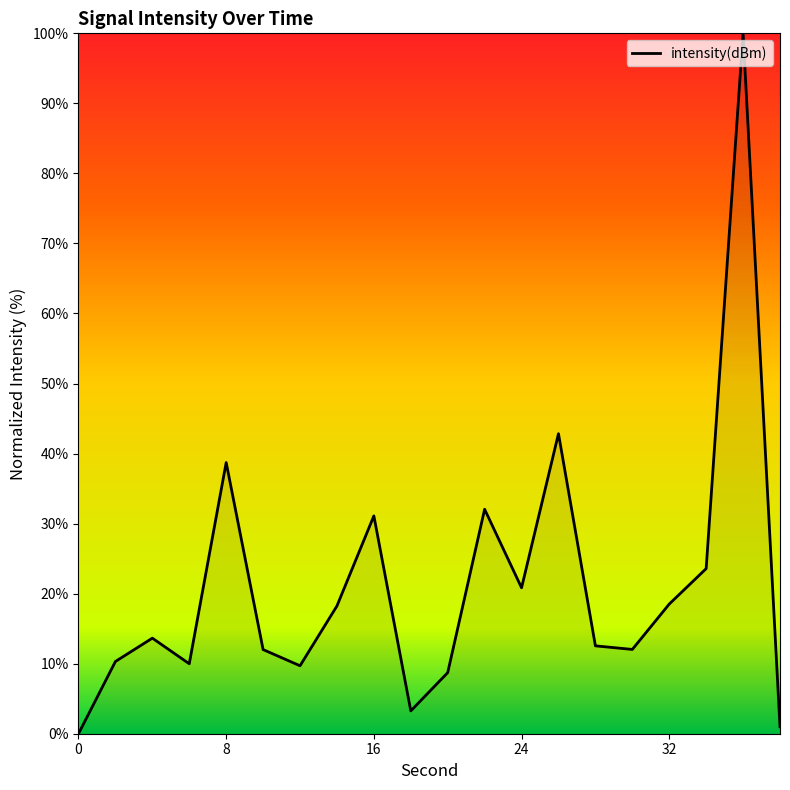

What is the maximum value shown in the chart?

100.0